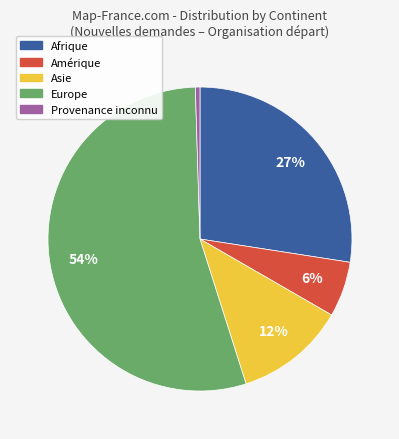

Does any single category account for the majority?

Yes